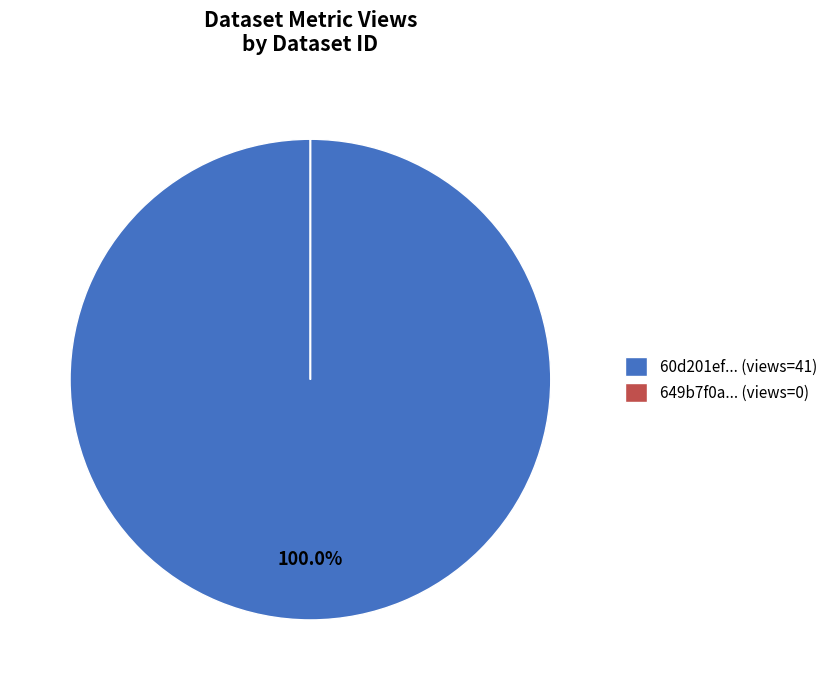

Is there any slice that represents more than half of the pie?

Yes